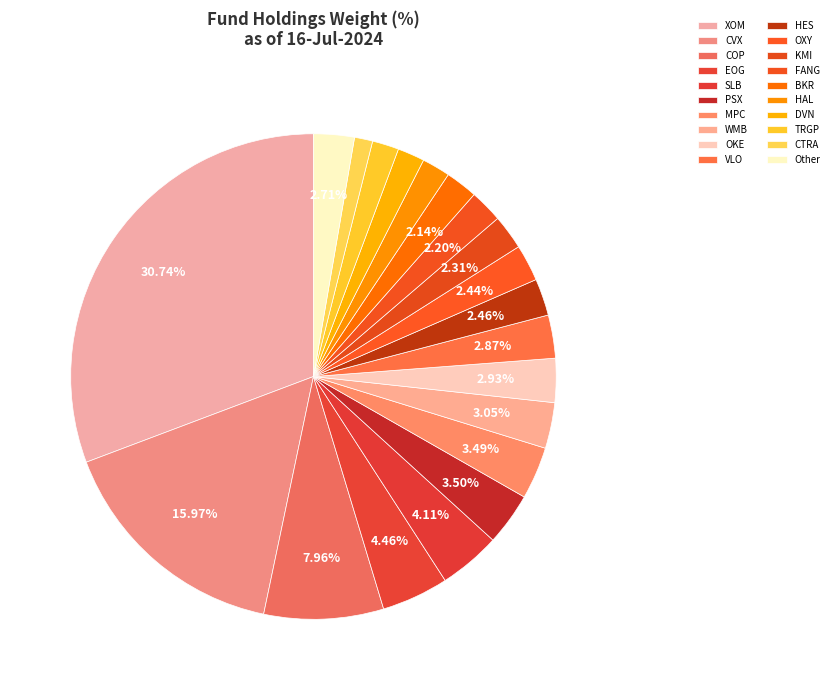

Which category has the biggest portion of the pie?

XOM